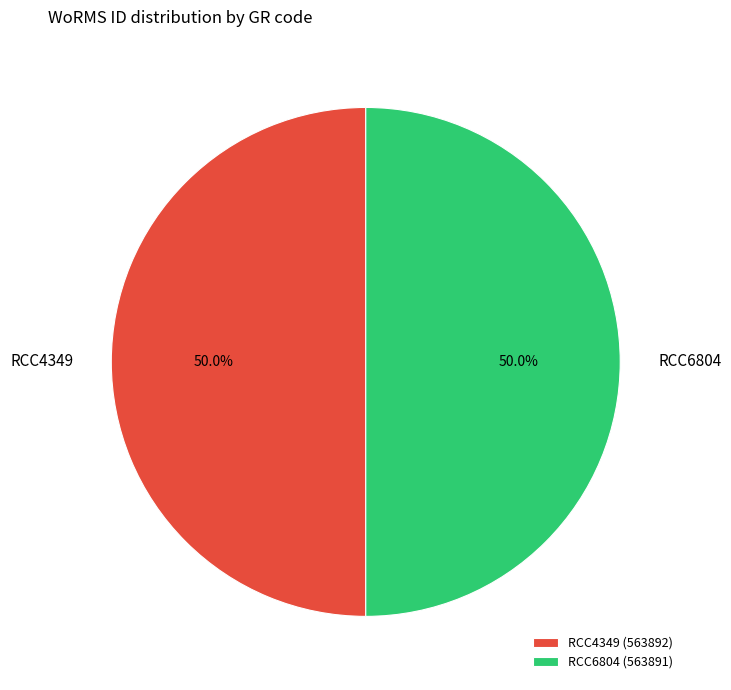

What is the ratio of the value at RCC4349 to the value at RCC6804?

1.0